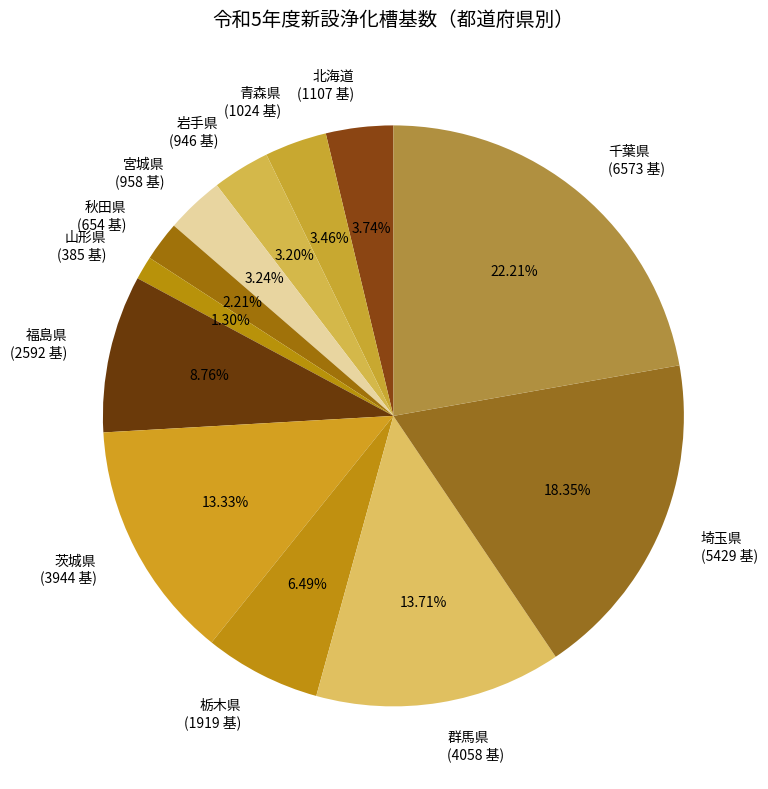

What percentage is NOT represented by 宮城県?

96.8%